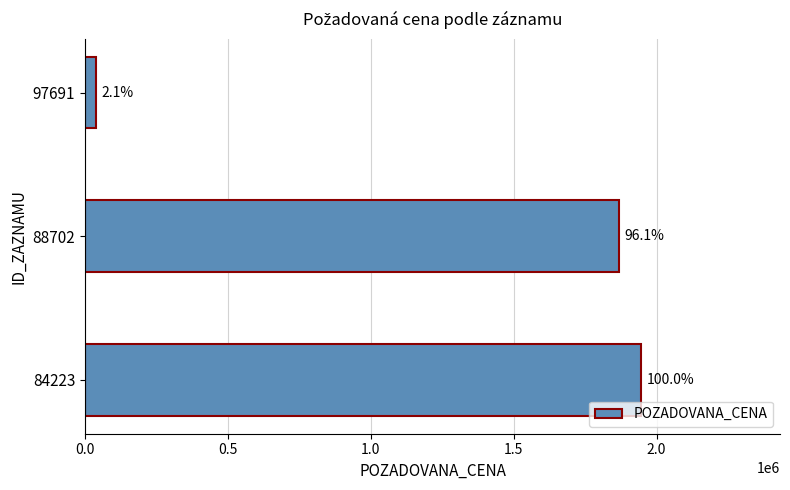

Are the bars grouped side by side (vs. stacked)?

No